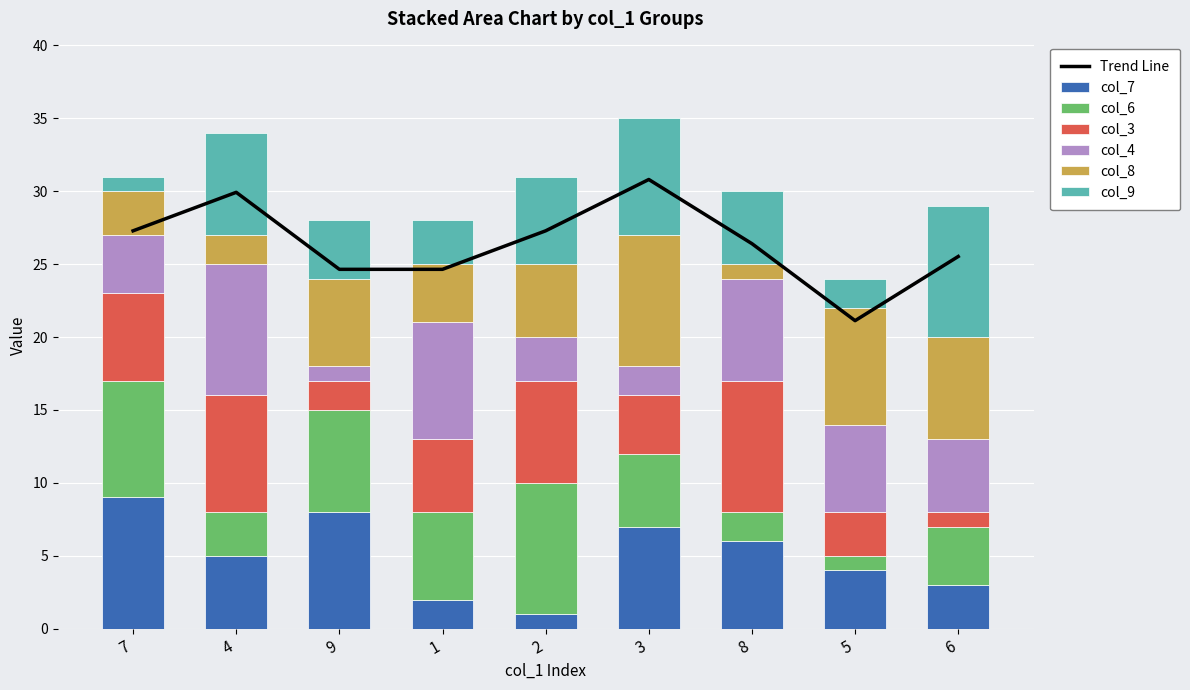

What are all the series names shown in the legend?

col_7, col_6, col_3, col_4, col_8, col_9